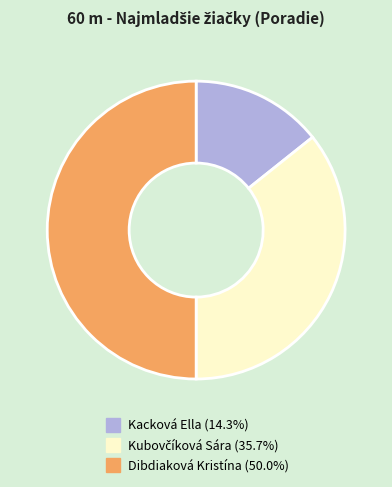

How many segments does this pie chart have?

3